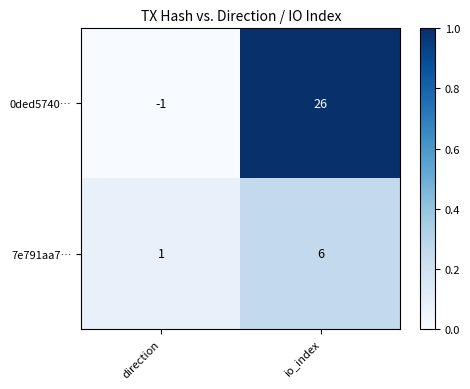

Which series changed the most between direction and io_index?

0ded5740…